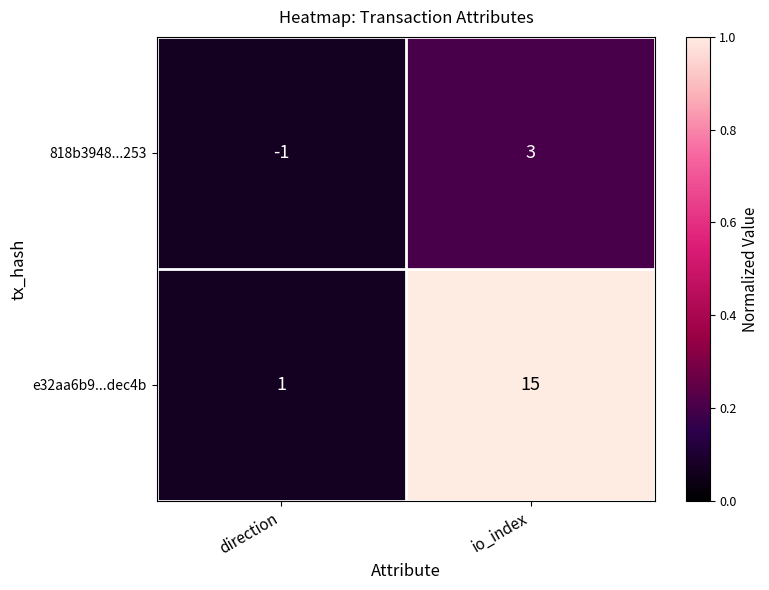

How many data points does each series have?

2